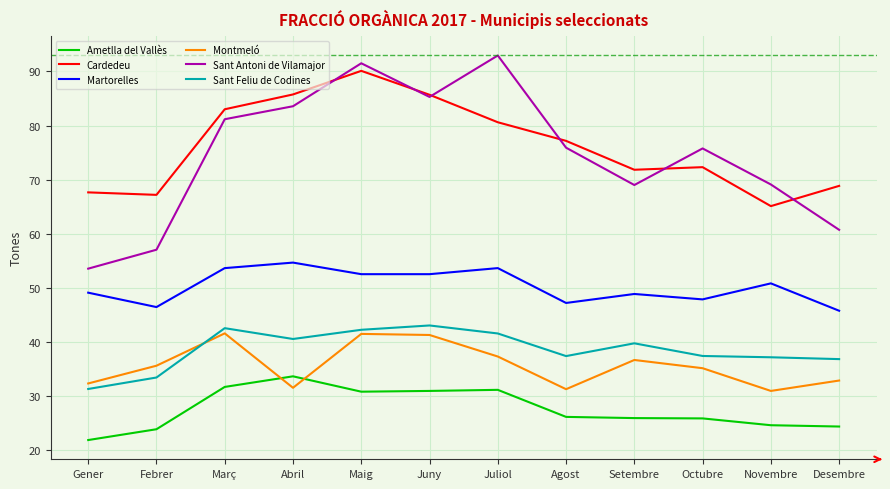

What is the smallest value displayed?

21.9